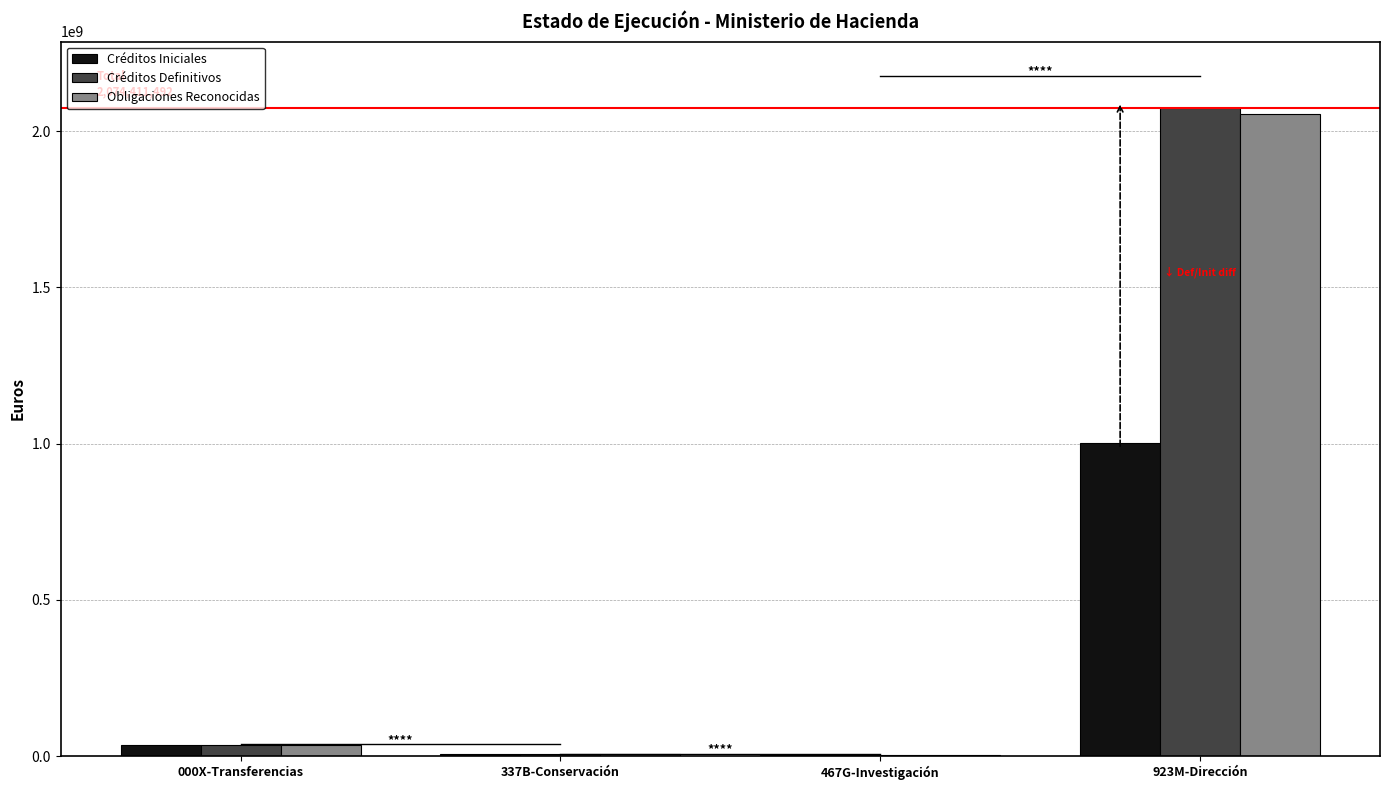

How many groups of bars are there?

4